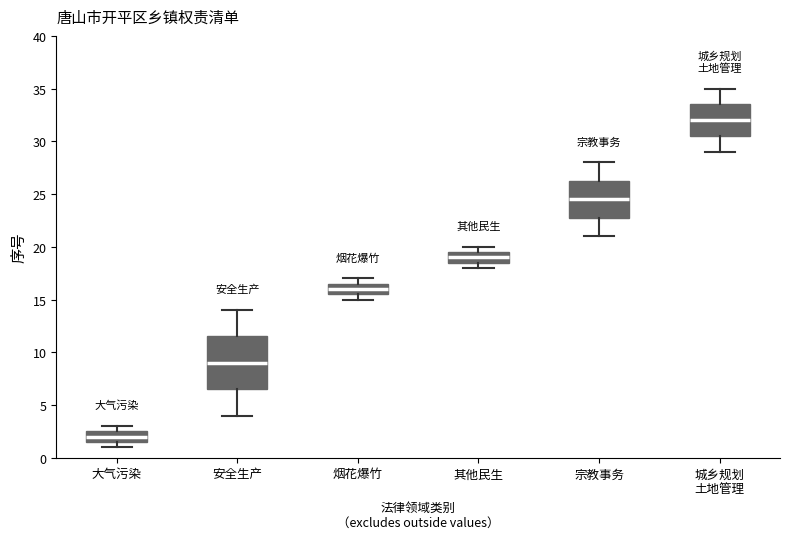

Which box is the tallest, from its lower edge to its upper edge?

安全生产